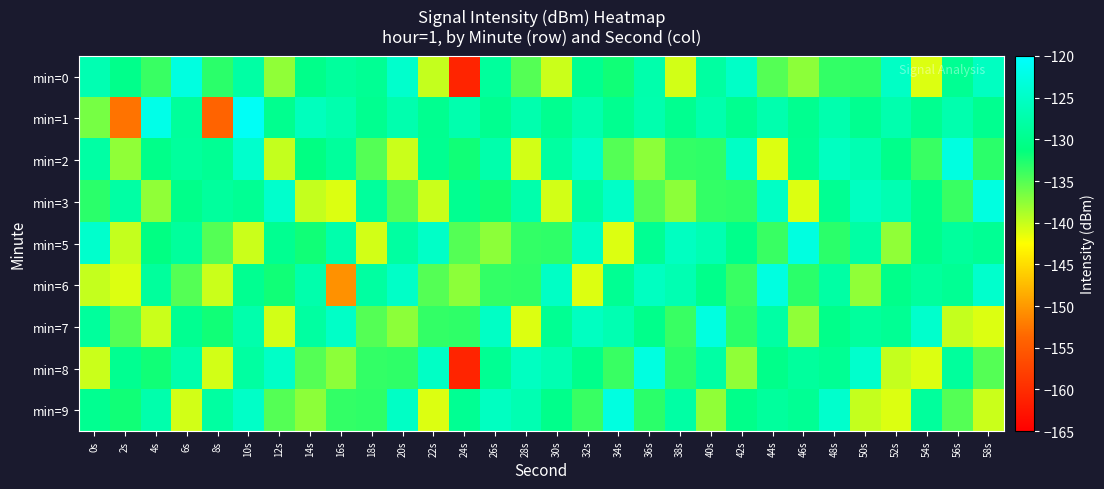

What is the spread (max minus min) of values at 28s?

15.5